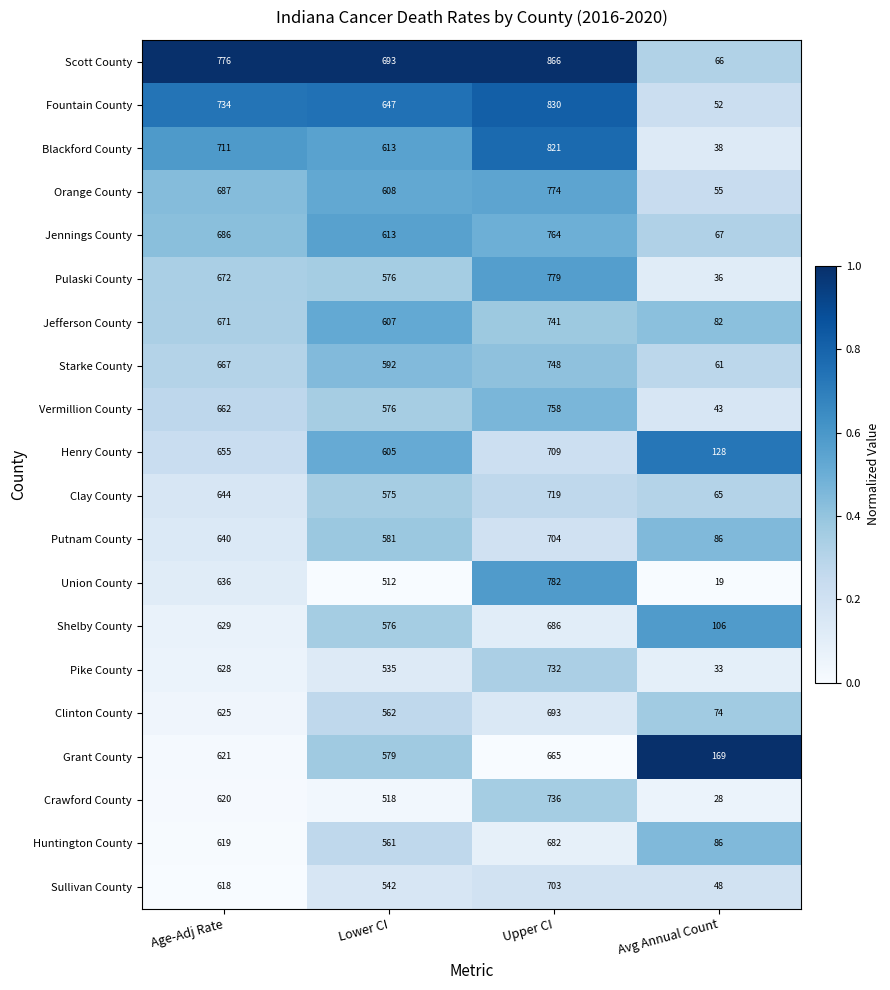

The Grant County series shows 621 at Age-Adj Rate. True or false?

True